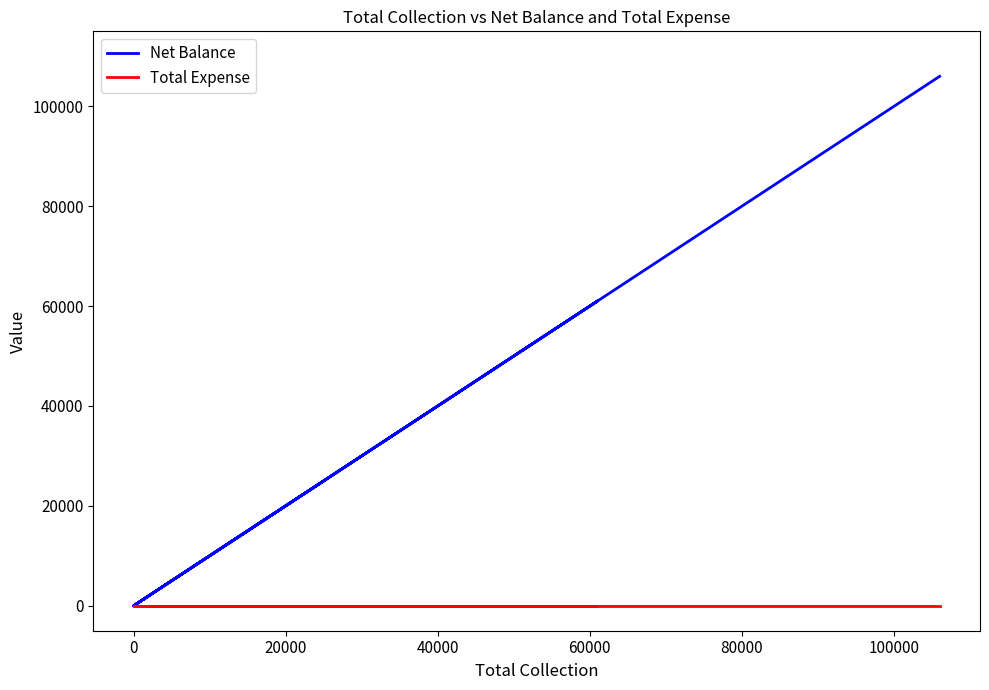

At how many categories does at least one series exceed 49090?

2